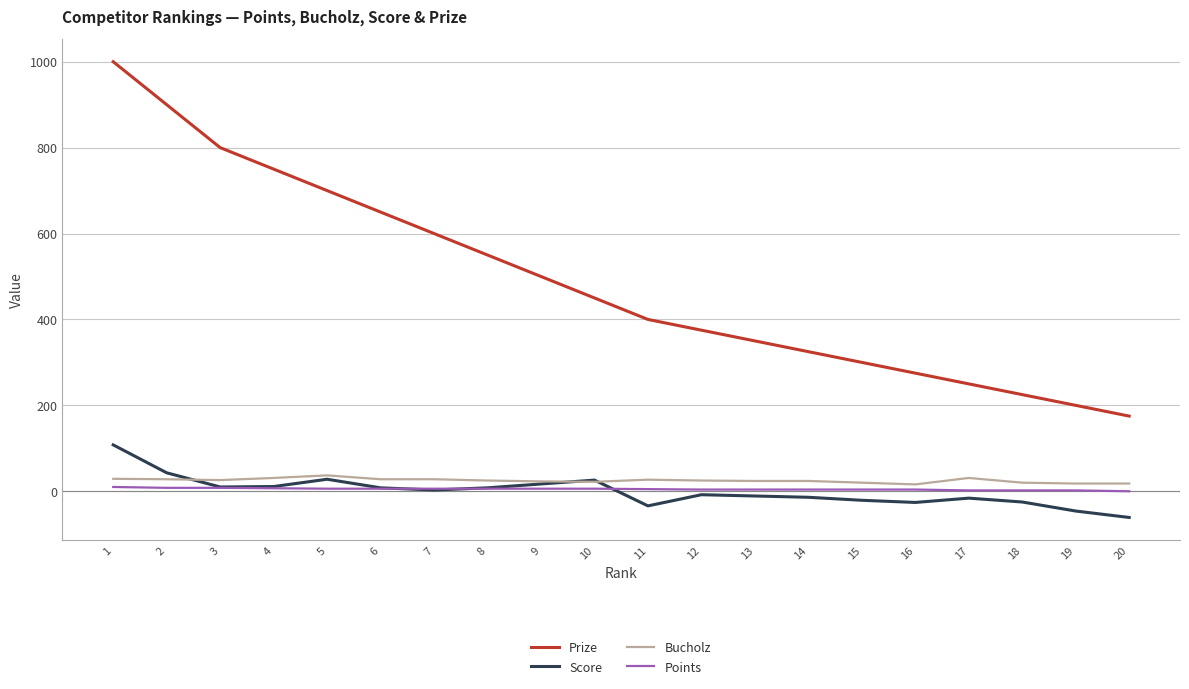

What is the minimum value shown in the chart?

-61